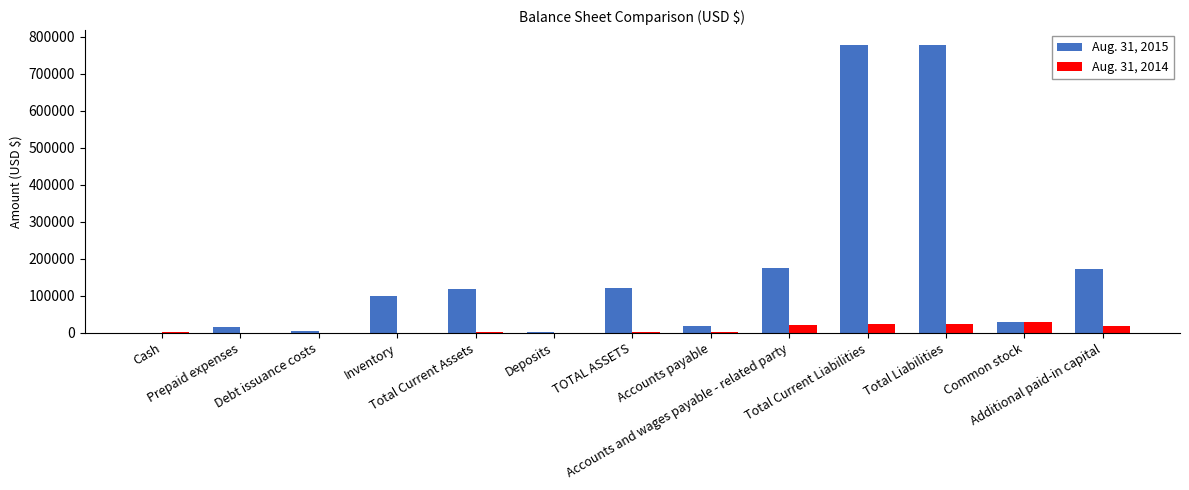

Where does the Aug. 31, 2014 series first go above 2262?

Accounts payable